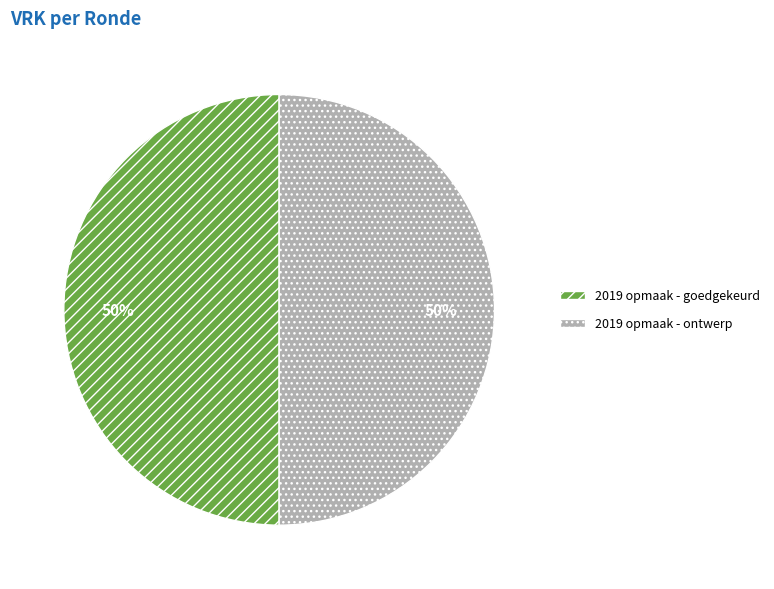

True or false: 2019 opmaak - ontwerp accounts for 35% of the total.

False